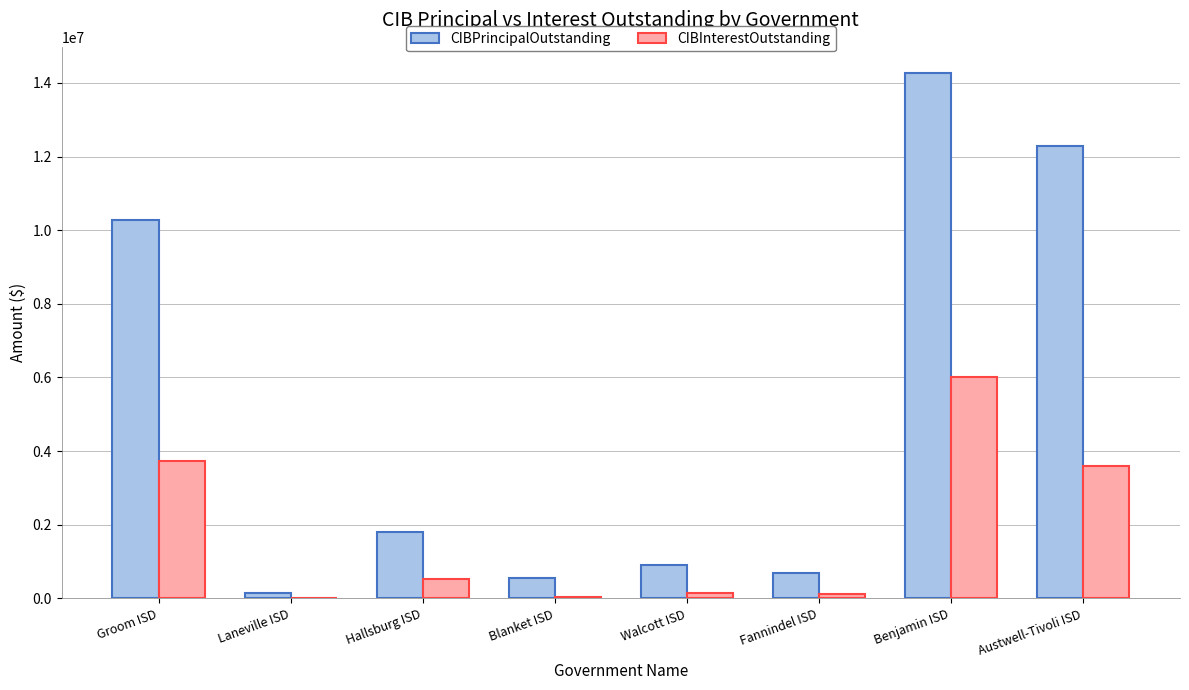

The CIBInterestOutstanding series shows 3738300.0 at Groom ISD. True or false?

True